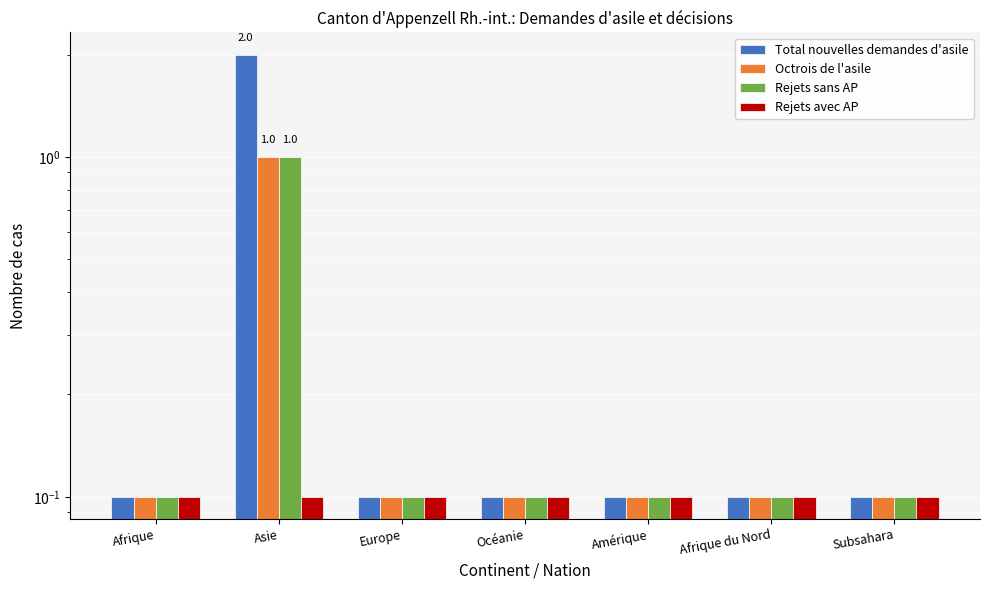

At how many categories does at least one series exceed 0?

7